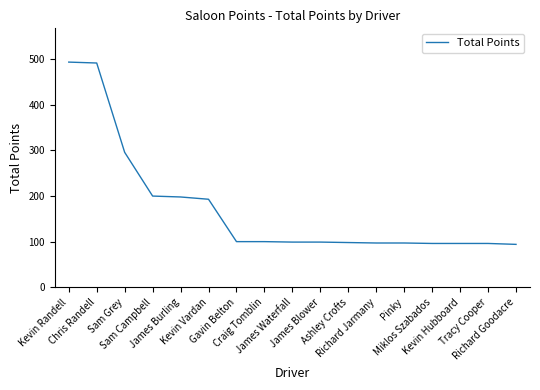

How many distinct data groups are displayed?

1